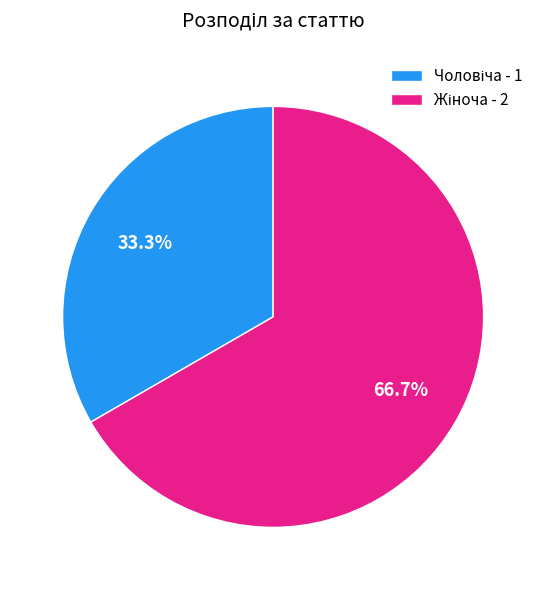

To the nearest percent, what is the difference between the largest and smallest slice percentages?

33%